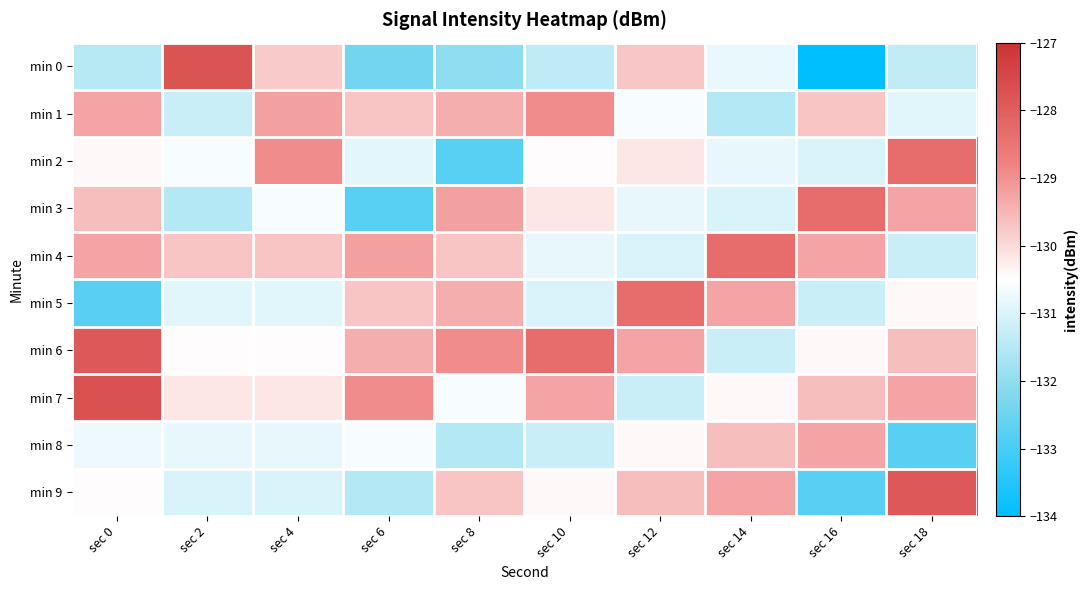

List the series in order of their peak value, lowest first.

min 8, min 1, min 2, min 3, min 4, min 5, min 6, min 9, min 0, min 7